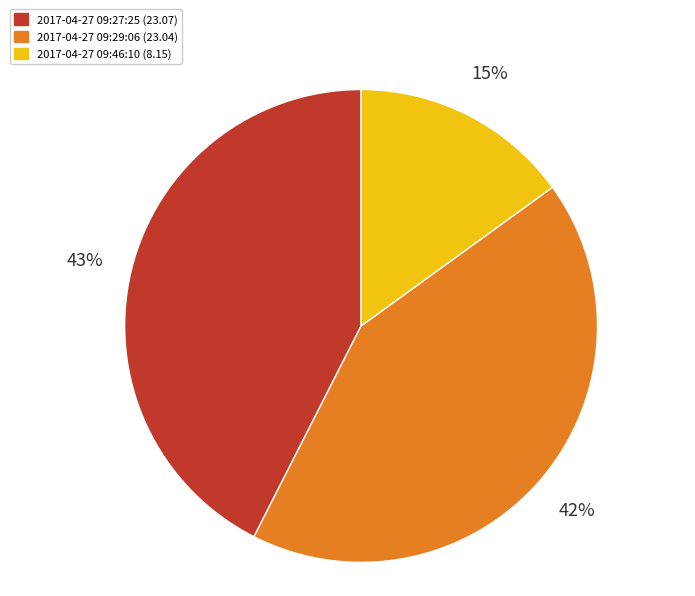

Is there any slice that represents more than half of the pie?

No